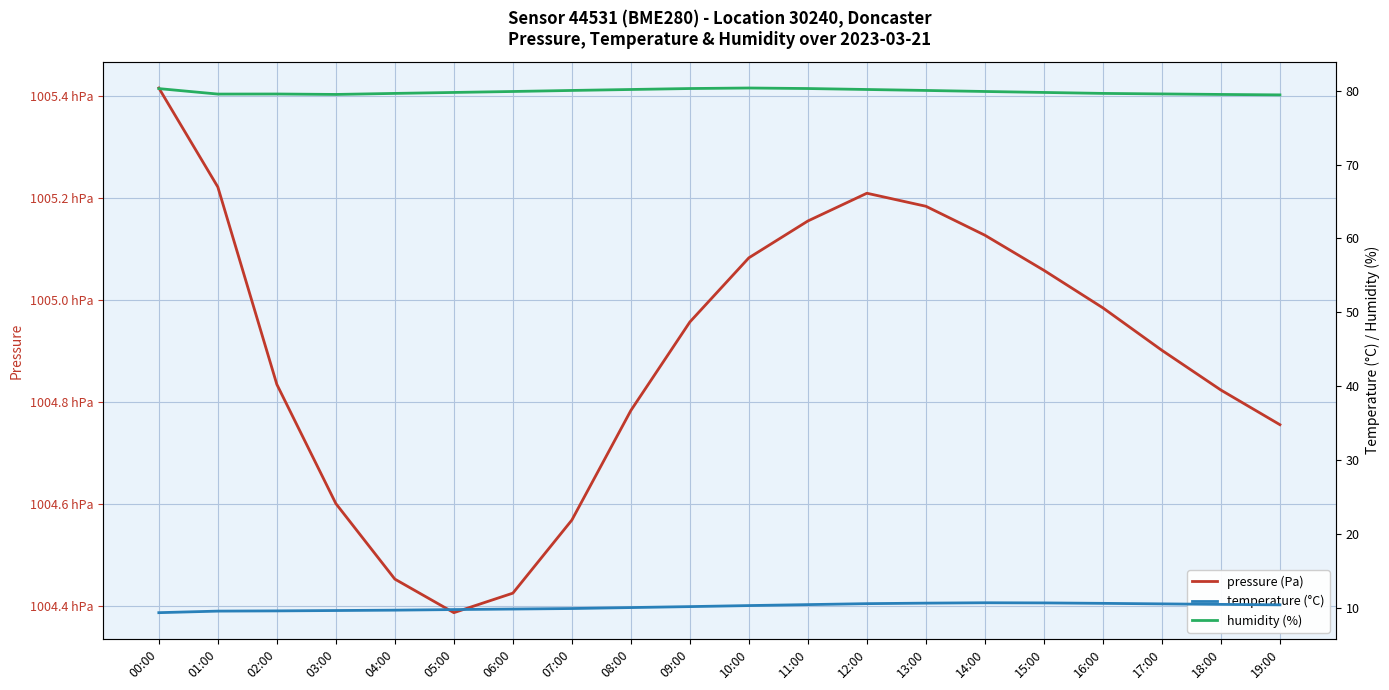

At which label does temperature (°C) first exceed 10?

08:00